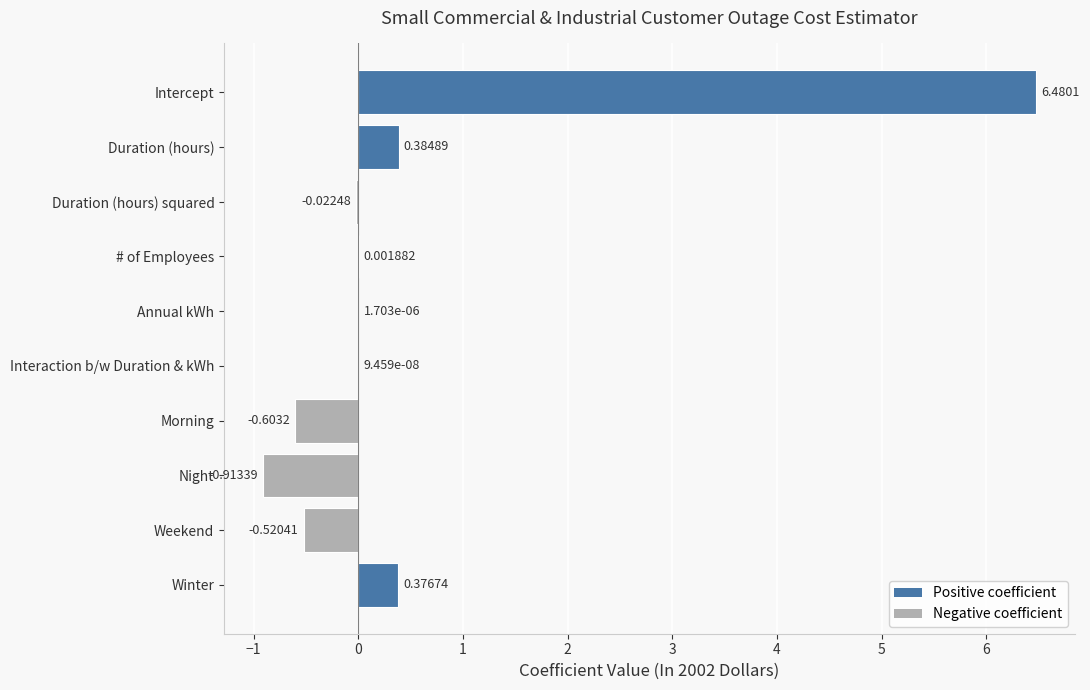

How many data points does each series have?

10